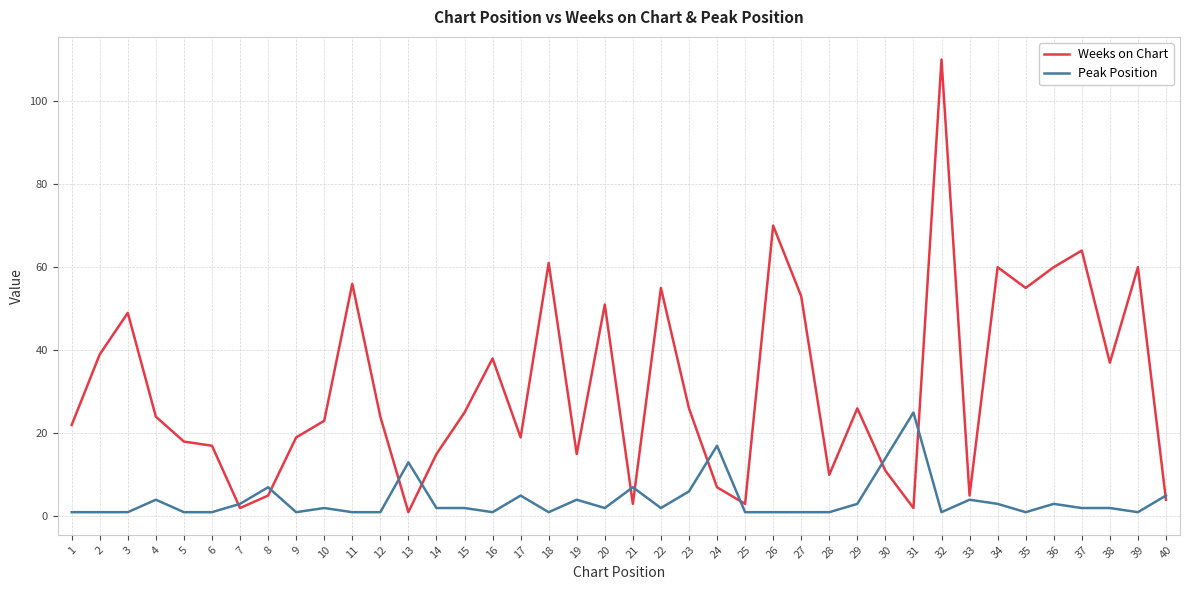

The value of Weeks on Chart at 12 is 24. True or false?

True